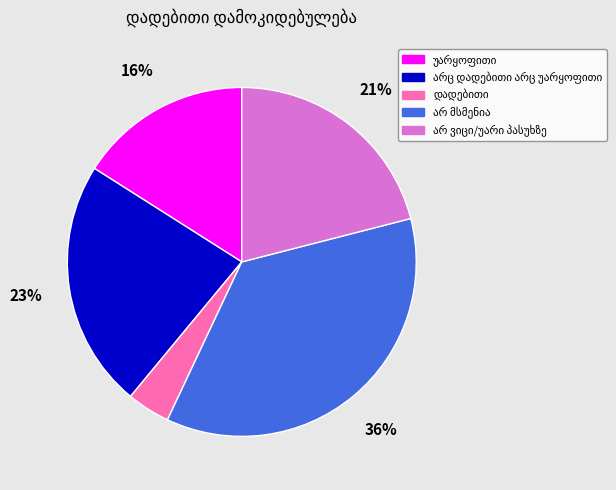

To the nearest percent, what is the difference between the largest and smallest slice percentages?

32%